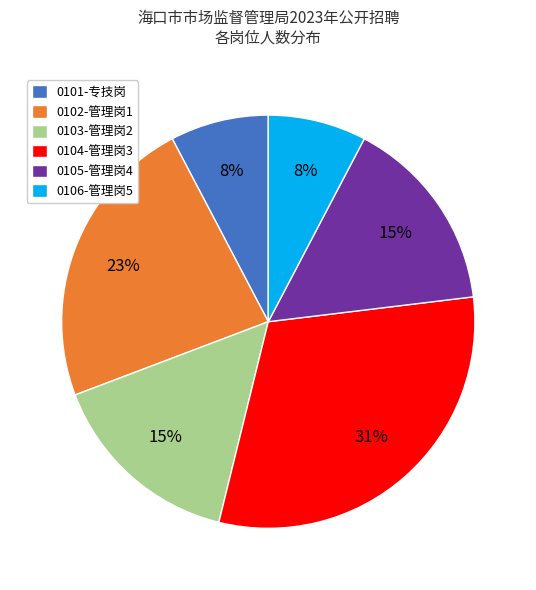

Count the number of slices in the pie.

6